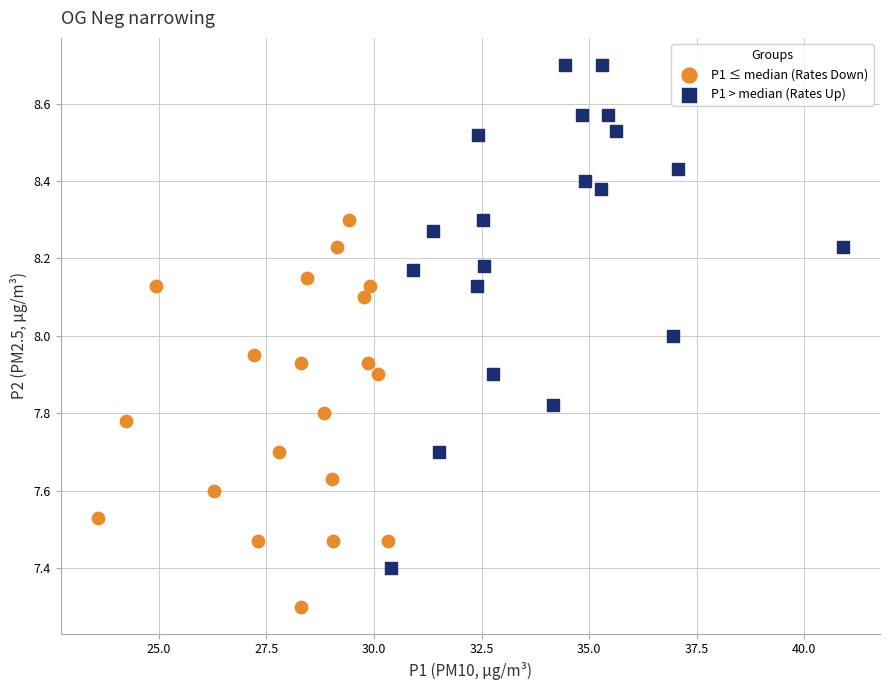

Which series reaches the maximum Y coordinate?

P1 > median (Rates Up)